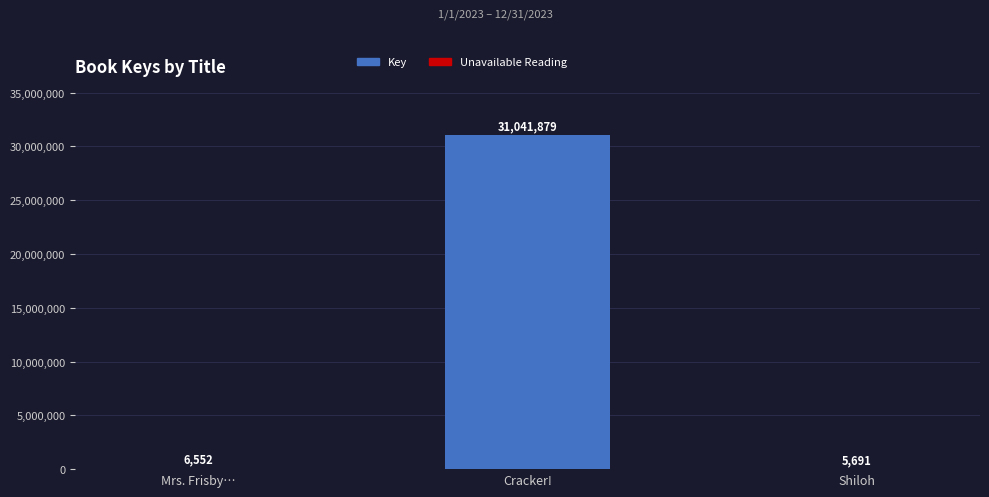

Which has a higher value, Mrs. Frisby… or Shiloh?

Mrs. Frisby…